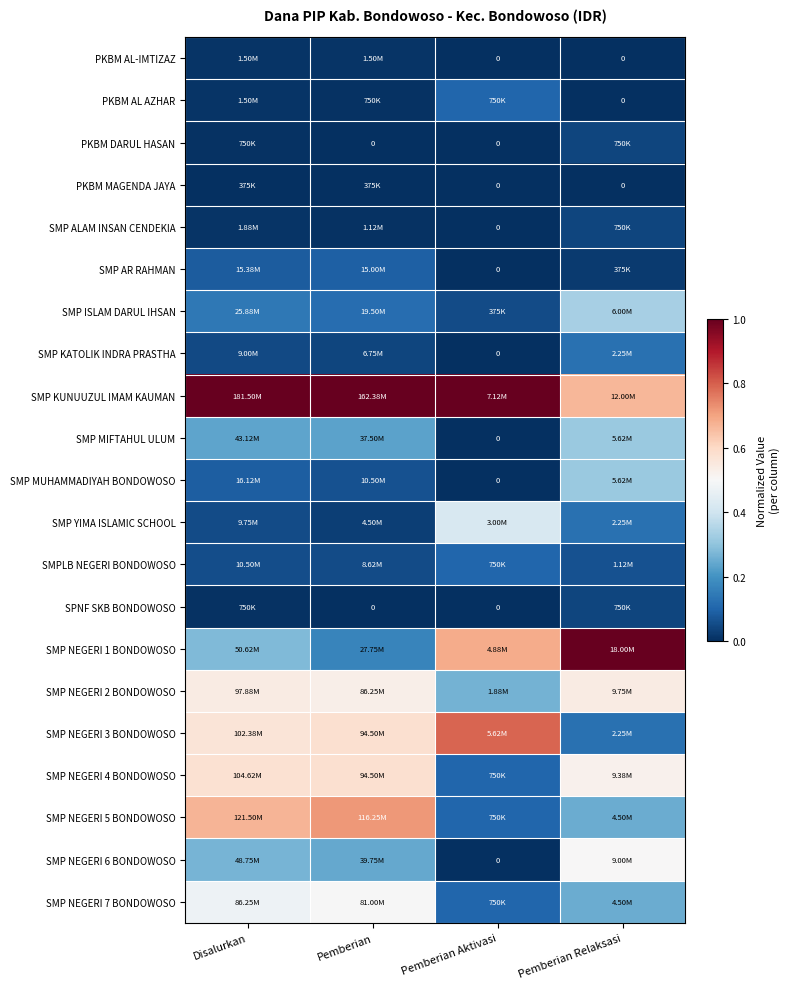

Is the value of SMP ISLAM DARUL IHSAN at Pemberian greater than the value of SMP MIFTAHUL ULUM at Disalurkan?

No